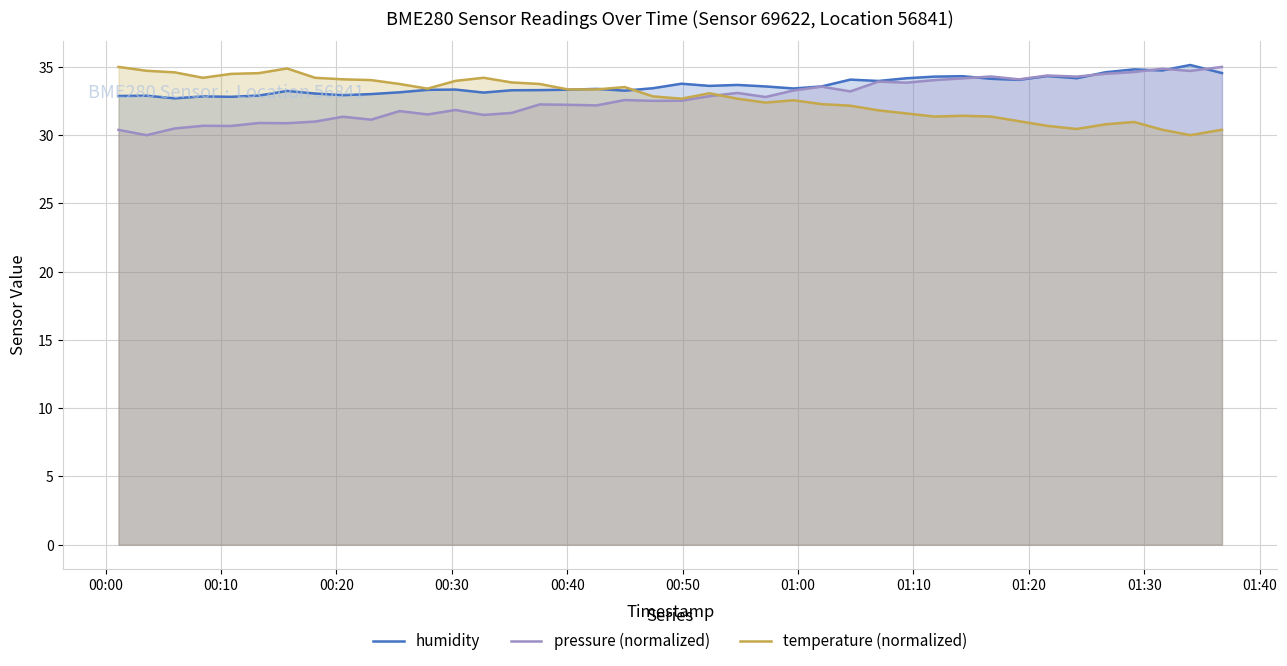

What is the smallest value displayed?

30.0